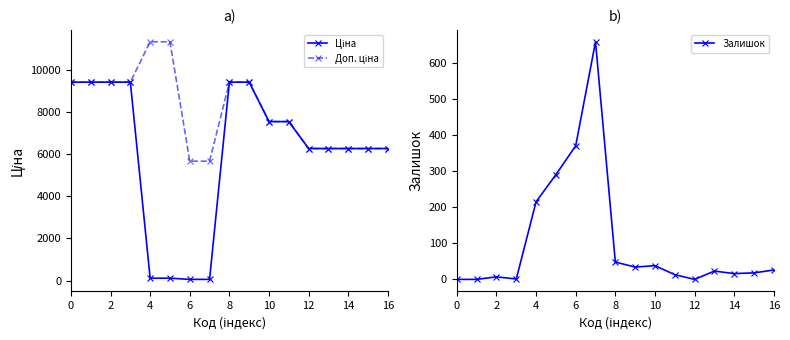

Is it true that Залишок equals 1047.9 at 14?

False